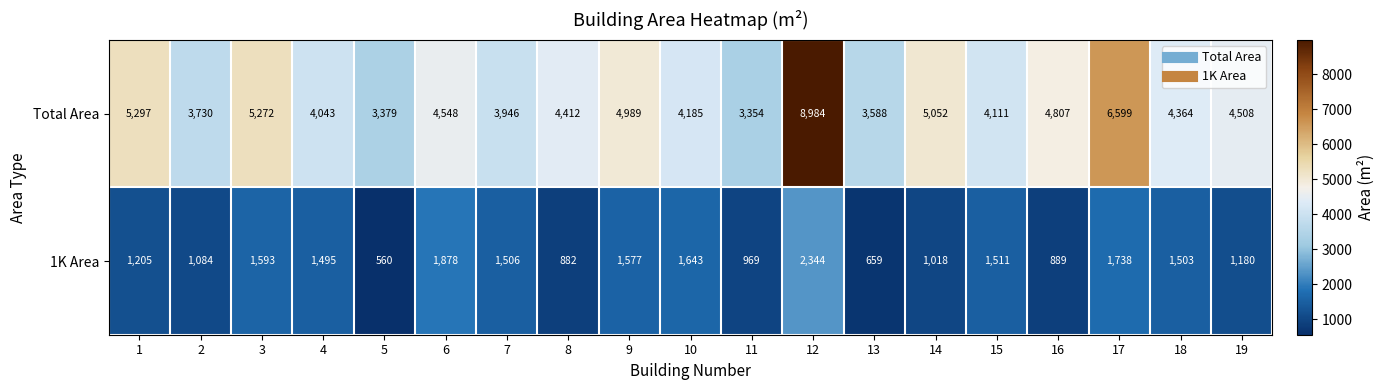

What is the difference between the second highest and minimum values in the Total Area series?

3245